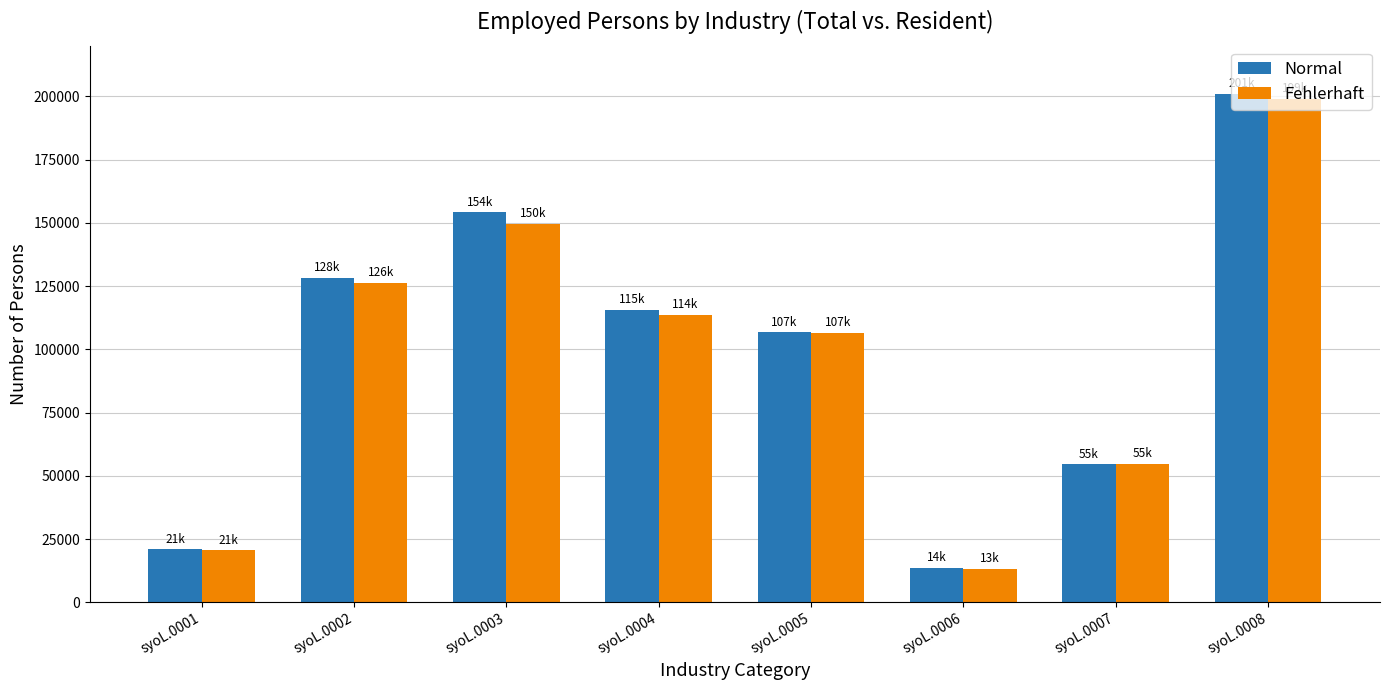

What is the value of the Fehlerhaft bar at the 6th from the left?

13326